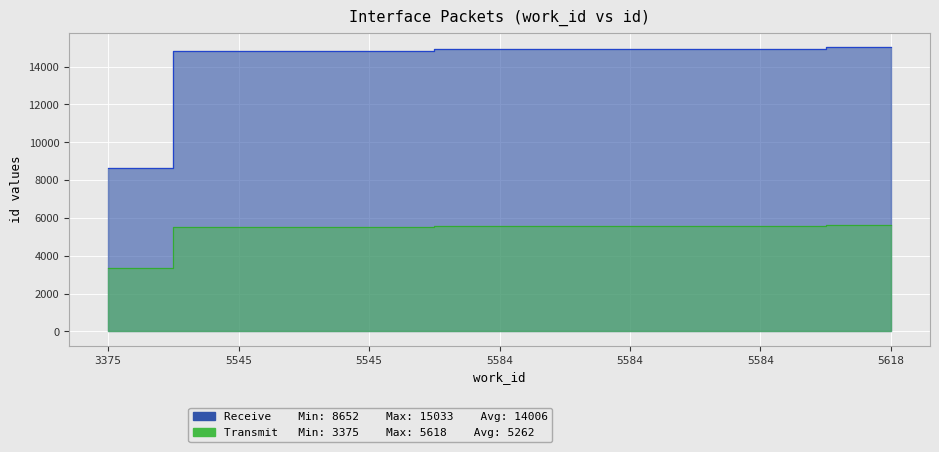

What are all the series names shown in the legend?

Receive, Transmit